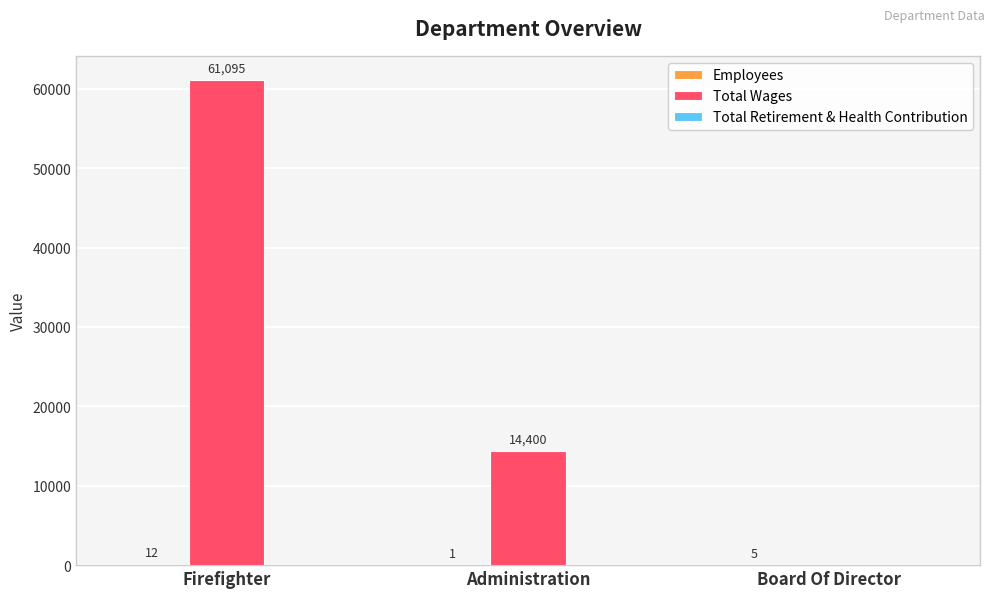

The Total Wages series shows 36975 at Firefighter. True or false?

False